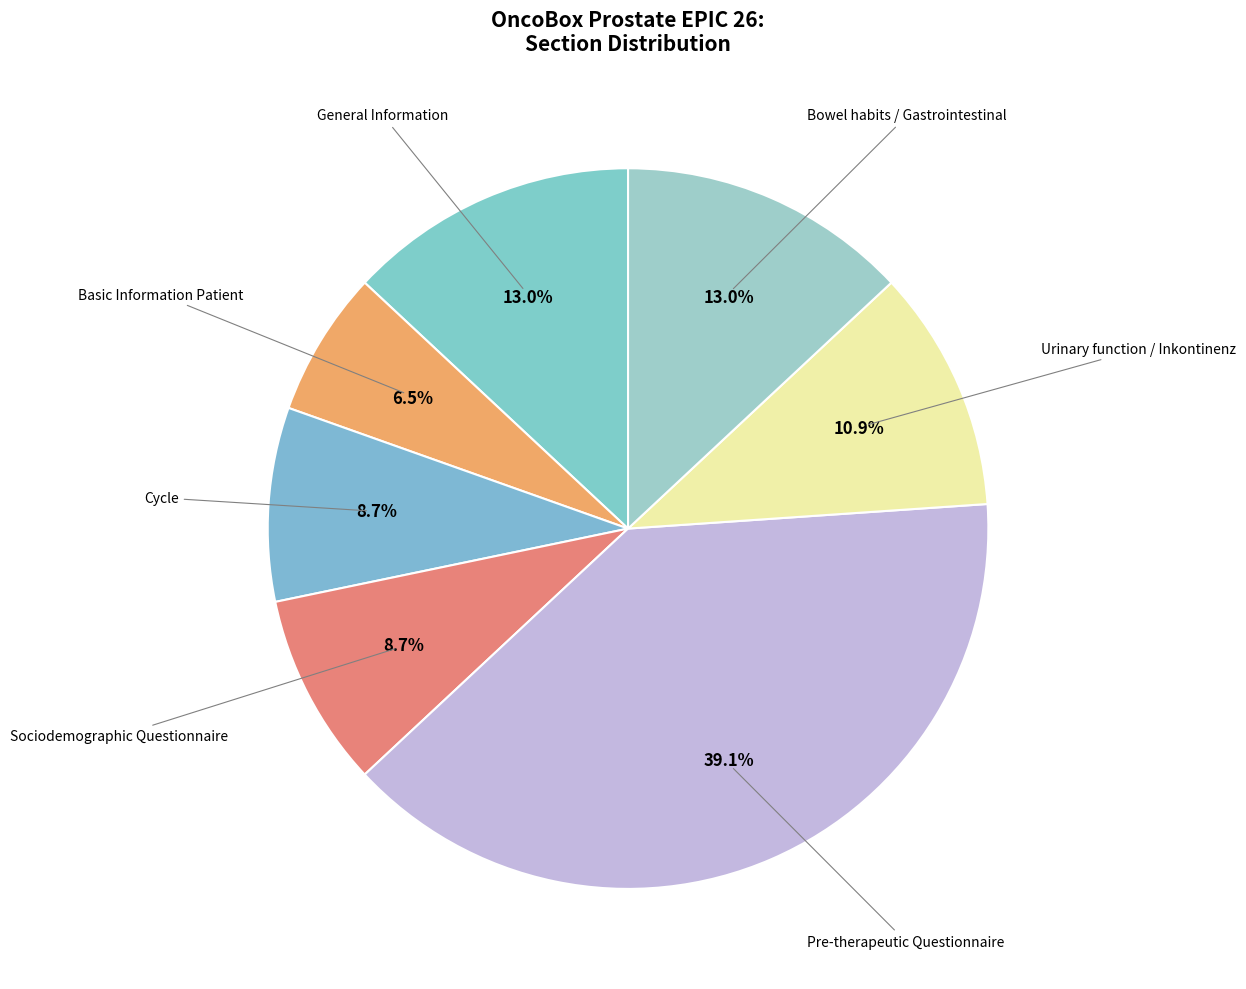

What percentage is NOT represented by General Information?

87.0%